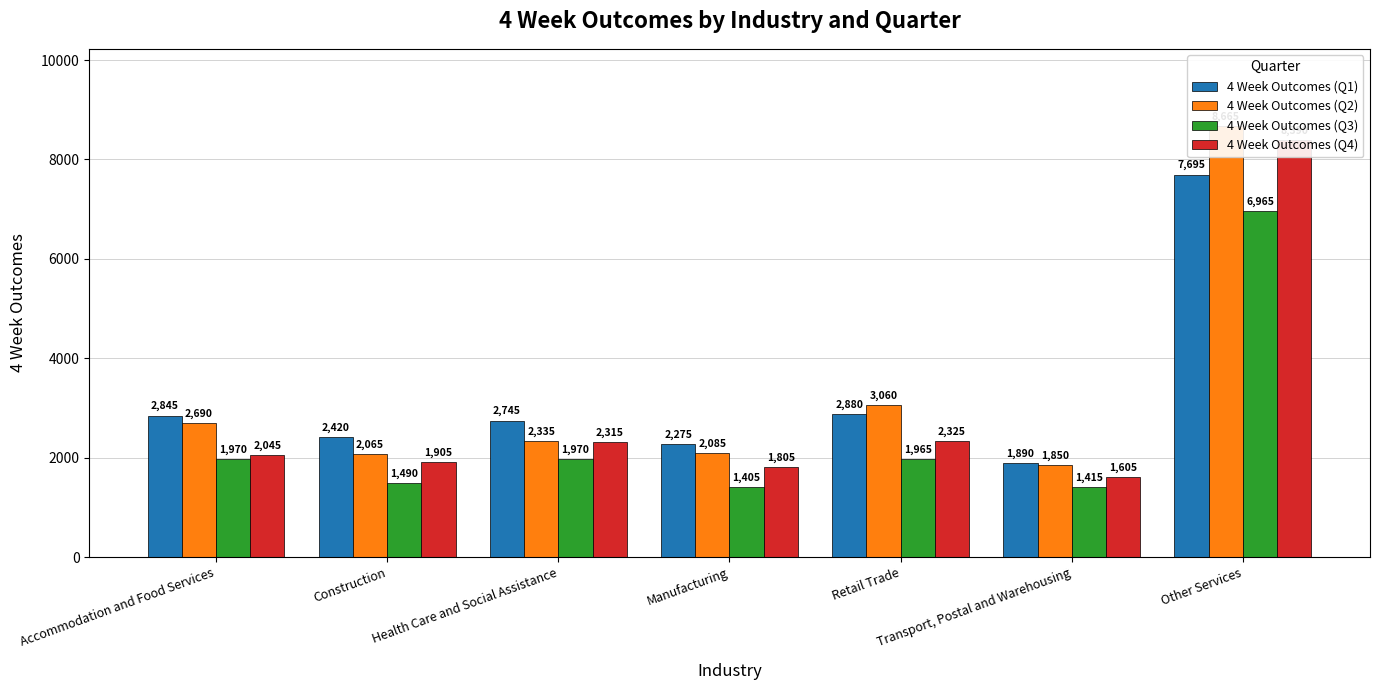

Reading left to right, extract all data points from this chart.

4 Week Outcomes (Q1): 2845	2420	2745	2275	2880	1890	7695
4 Week Outcomes (Q2): 2690	2065	2335	2085	3060	1850	8665
4 Week Outcomes (Q3): 1970	1490	1970	1405	1965	1415	6965
4 Week Outcomes (Q4): 2045	1905	2315	1805	2325	1605	8390